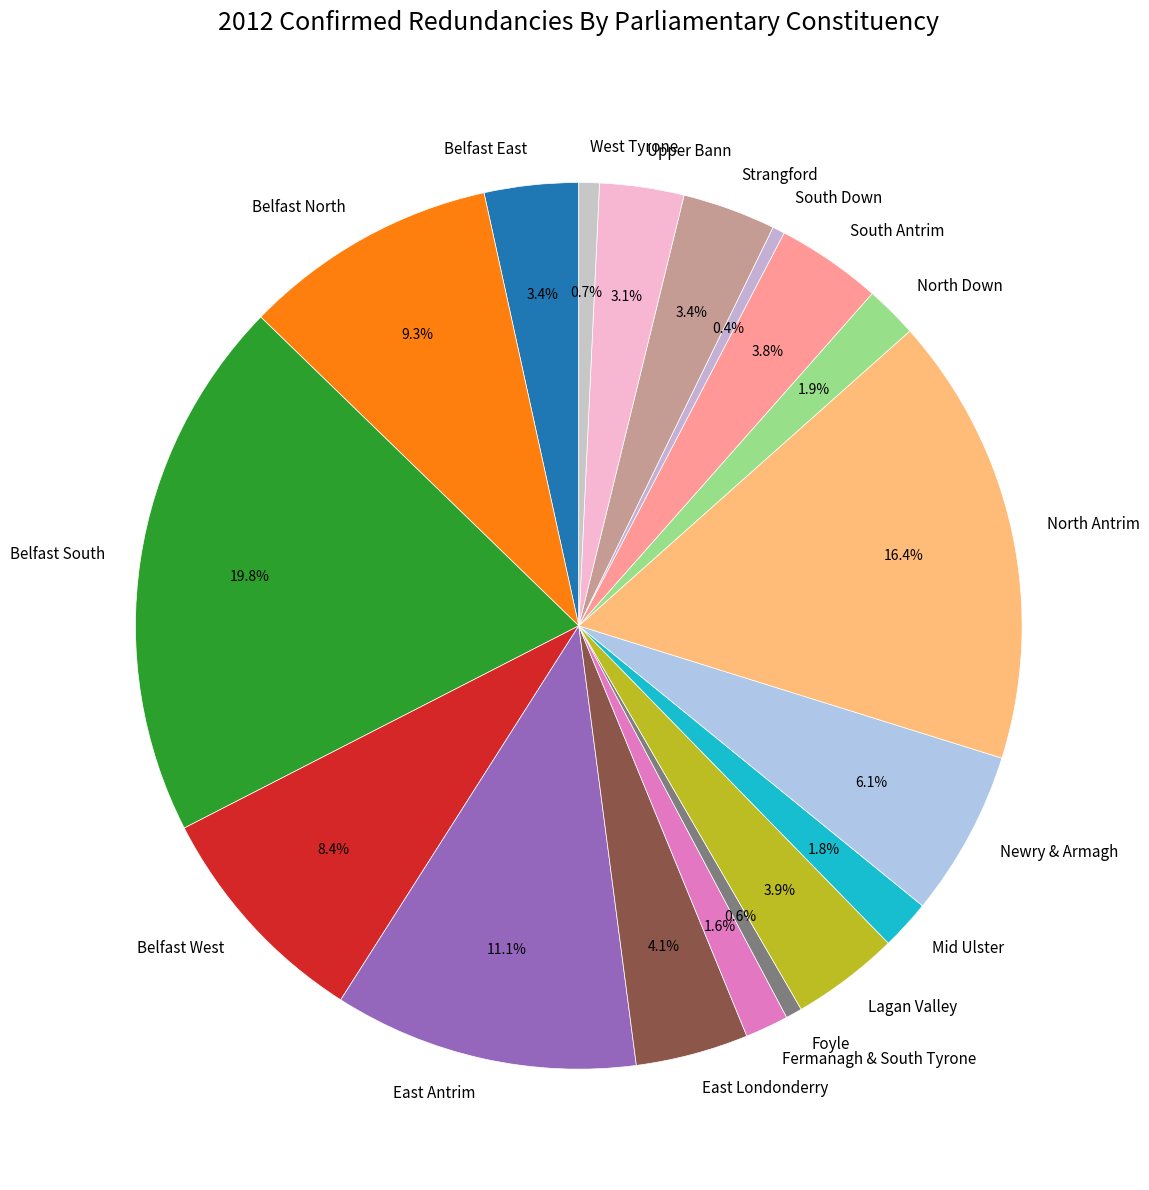

Is the sum of Belfast East and West Tyrone greater than half?

No